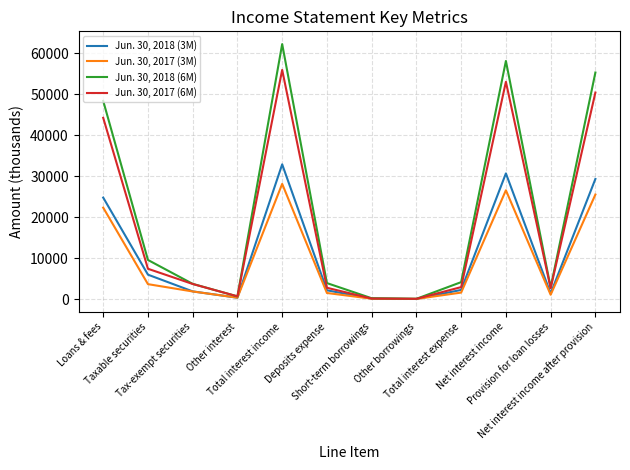

Which series has the widest spread of values?

Jun. 30, 2018 (6M)